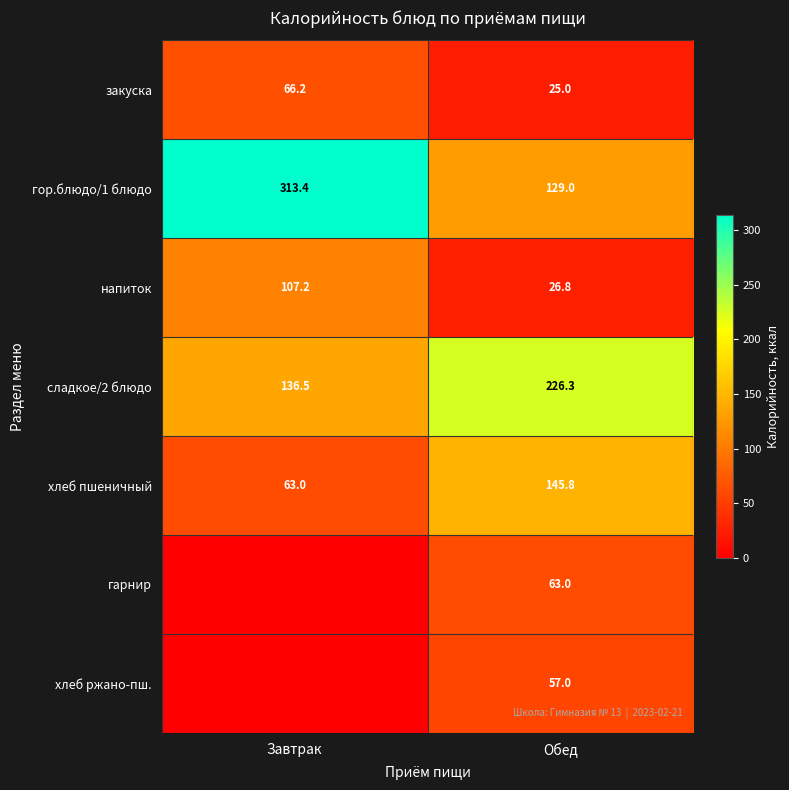

True or false: гарнир has a value of 63.0 at Обед.

True